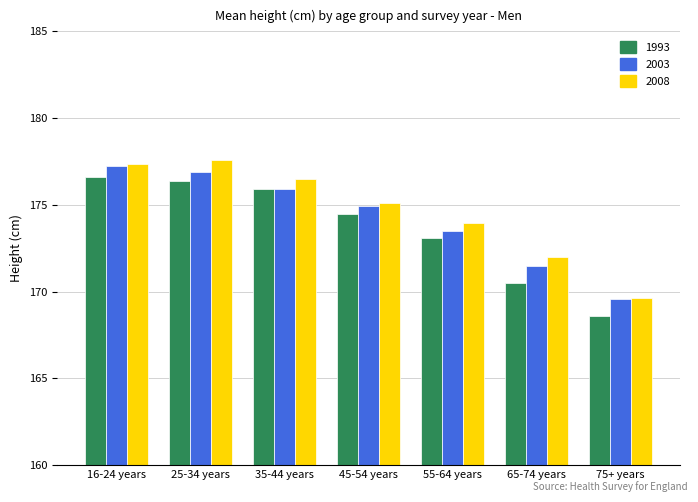

Is it true that 1993 equals 168.6 at 75+ years?

True